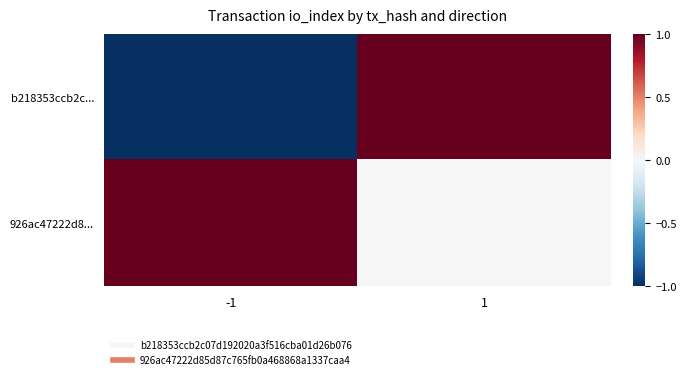

Between 1 and -1, which is larger?

1